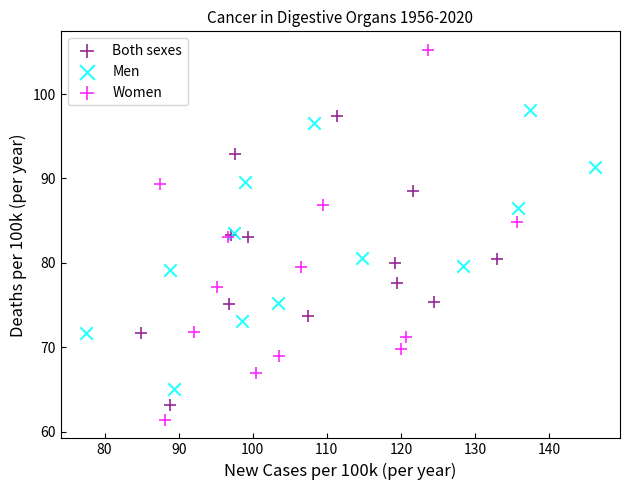

What are all the series names shown in the legend?

Both sexes, Men, Women